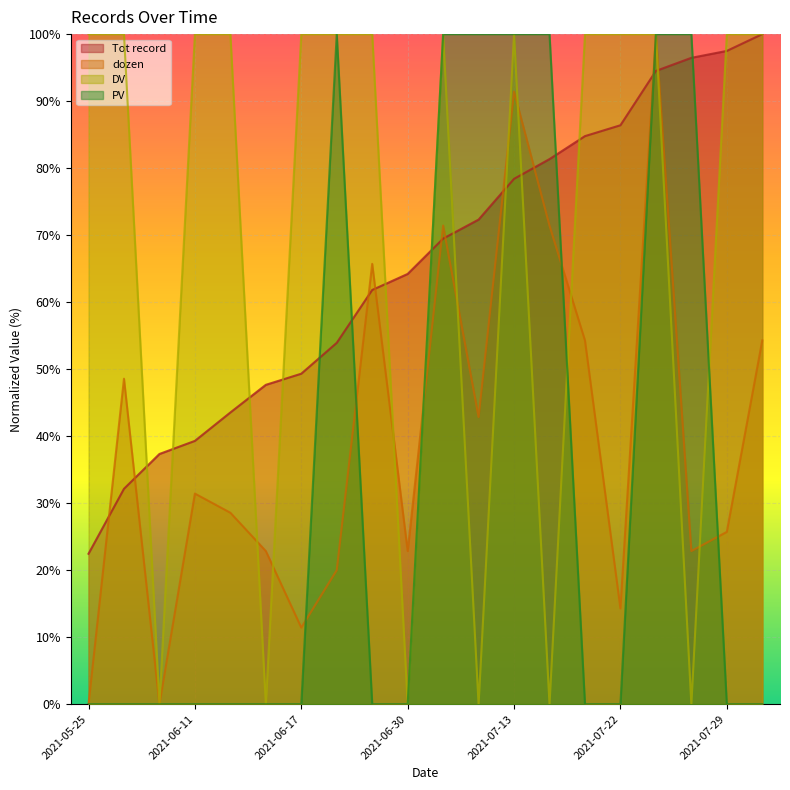

Reading right to left, list all the values displayed in this chart.

Tot record: 2021-08-03=100.0	2021-07-29=97.5	2021-07-27=96.5	2021-07-26=94.5	2021-07-22=86.4	2021-07-16=84.8	2021-07-14=81.3	2021-07-13=78.4	2021-07-07=72.3	2021-07-06=69.5	2021-06-30=64.2	2021-06-29=61.8	2021-06-22=53.9	2021-06-17=49.3	2021-06-16=47.7	2021-06-12=43.5	2021-06-11=39.3	2021-06-02=37.3	2021-06-01=32.1	2021-05-25=22.4
dozen: 2021-08-03=54.3	2021-07-29=25.7	2021-07-27=22.9	2021-07-26=100.0	2021-07-22=14.3	2021-07-16=54.3	2021-07-14=71.4	2021-07-13=91.4	2021-07-07=42.9	2021-07-06=71.4	2021-06-30=22.9	2021-06-29=65.7	2021-06-22=20.0	2021-06-17=11.4	2021-06-16=22.9	2021-06-12=28.6	2021-06-11=31.4	2021-06-02=0.0	2021-06-01=48.6	2021-05-25=0.0
DV: 2021-08-03=100.0	2021-07-29=100.0	2021-07-27=0.0	2021-07-26=100.0	2021-07-22=100.0	2021-07-16=100.0	2021-07-14=0.0	2021-07-13=100.0	2021-07-07=0.0	2021-07-06=100.0	2021-06-30=0.0	2021-06-29=100.0	2021-06-22=100.0	2021-06-17=100.0	2021-06-16=0.0	2021-06-12=100.0	2021-06-11=100.0	2021-06-02=0.0	2021-06-01=100.0	2021-05-25=100.0
PV: 2021-08-03=0.0	2021-07-29=0.0	2021-07-27=100.0	2021-07-26=100.0	2021-07-22=0.0	2021-07-16=0.0	2021-07-14=100.0	2021-07-13=100.0	2021-07-07=100.0	2021-07-06=100.0	2021-06-30=0.0	2021-06-29=0.0	2021-06-22=100.0	2021-06-17=0.0	2021-06-16=0.0	2021-06-12=0.0	2021-06-11=0.0	2021-06-02=0.0	2021-06-01=0.0	2021-05-25=0.0